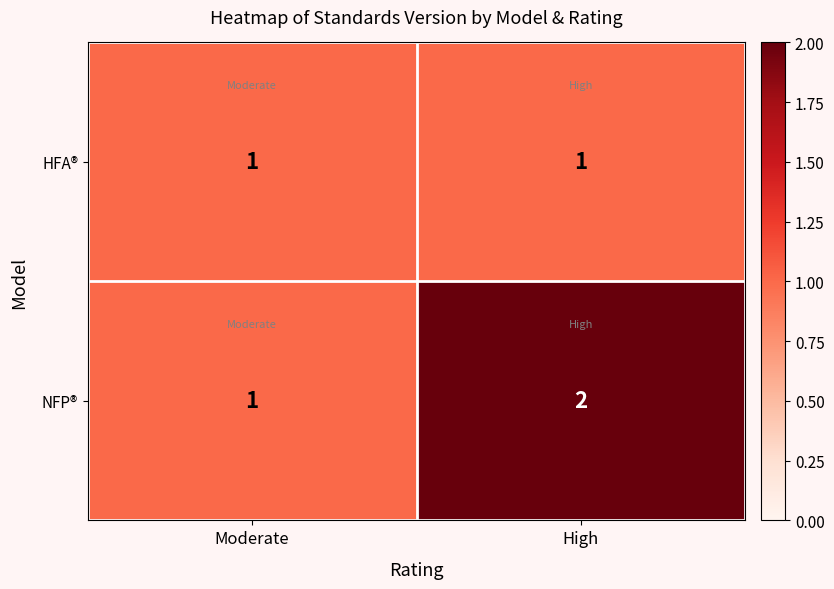

Reading right to left, what are all the values shown in this chart?

HFA®: 1	1
NFP®: 2	1